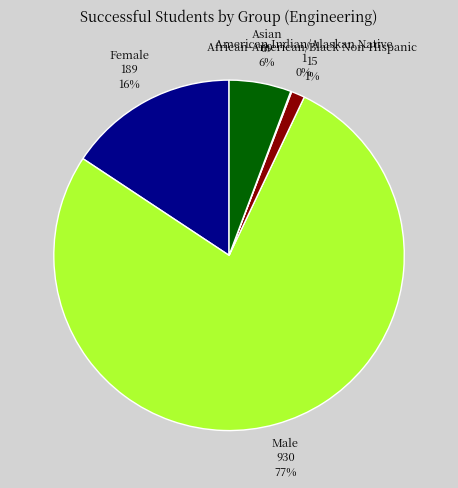

Which has a higher value, Female or Male?

Male